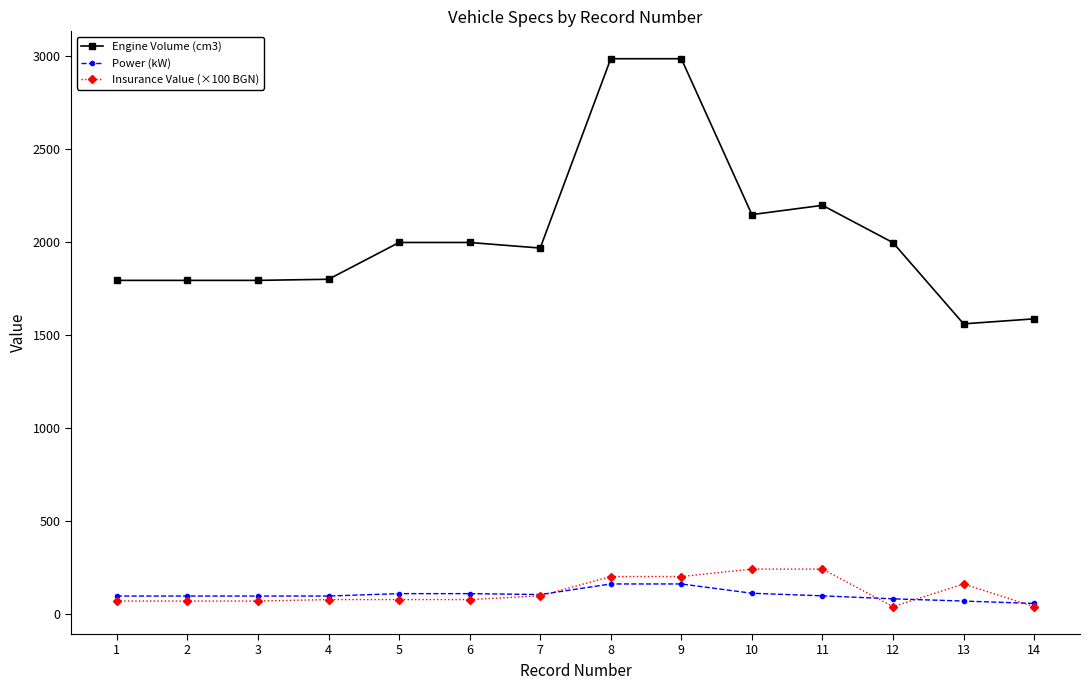

True or false: Power (kW) and Engine Volume (cm3) intersect in this chart.

False